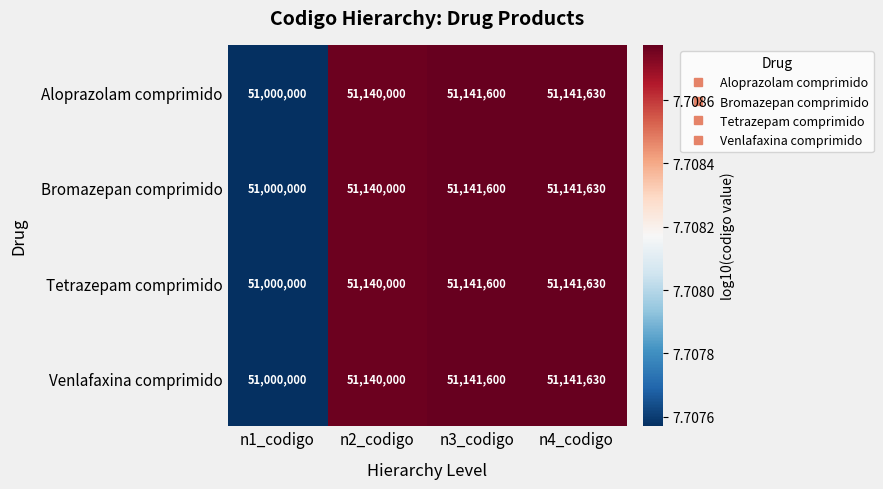

Reading left to right, extract all data points from this chart.

Aloprazolam comprimido: 51000000	51140000	51141600	51141630
Bromazepan comprimido: 51000000	51140000	51141600	51141630
Tetrazepam comprimido: 51000000	51140000	51141600	51141630
Venlafaxina comprimido: 51000000	51140000	51141600	51141630